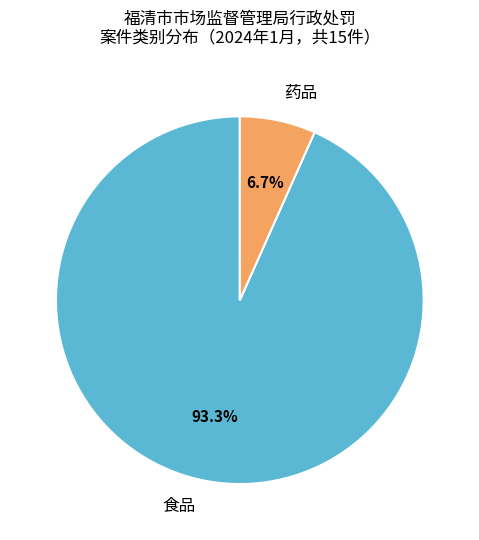

Rank the categories by value from lowest to highest.

药品, 食品